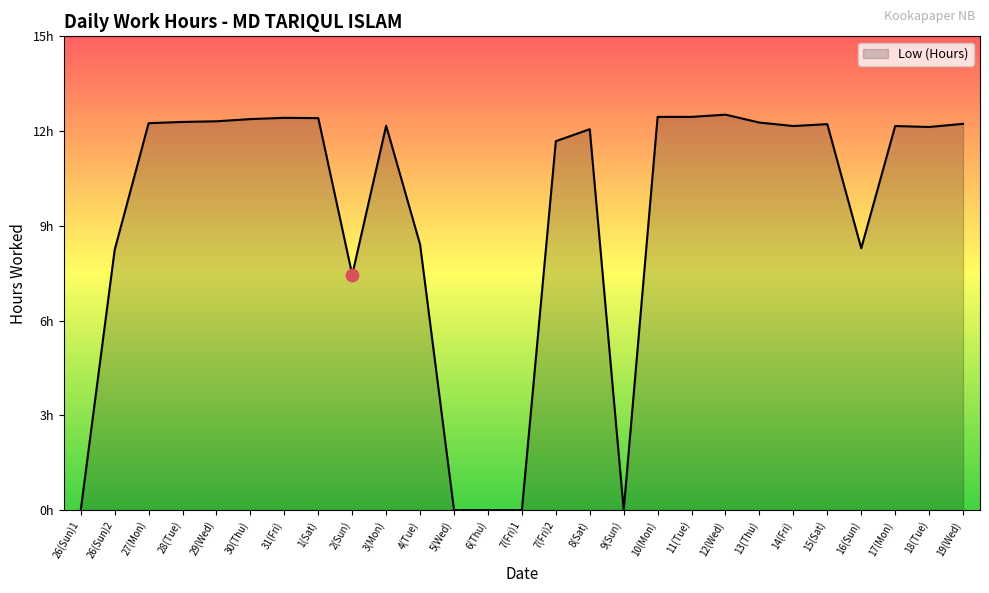

Which has a higher value, 1(Sat) or 7(Fri)1?

1(Sat)